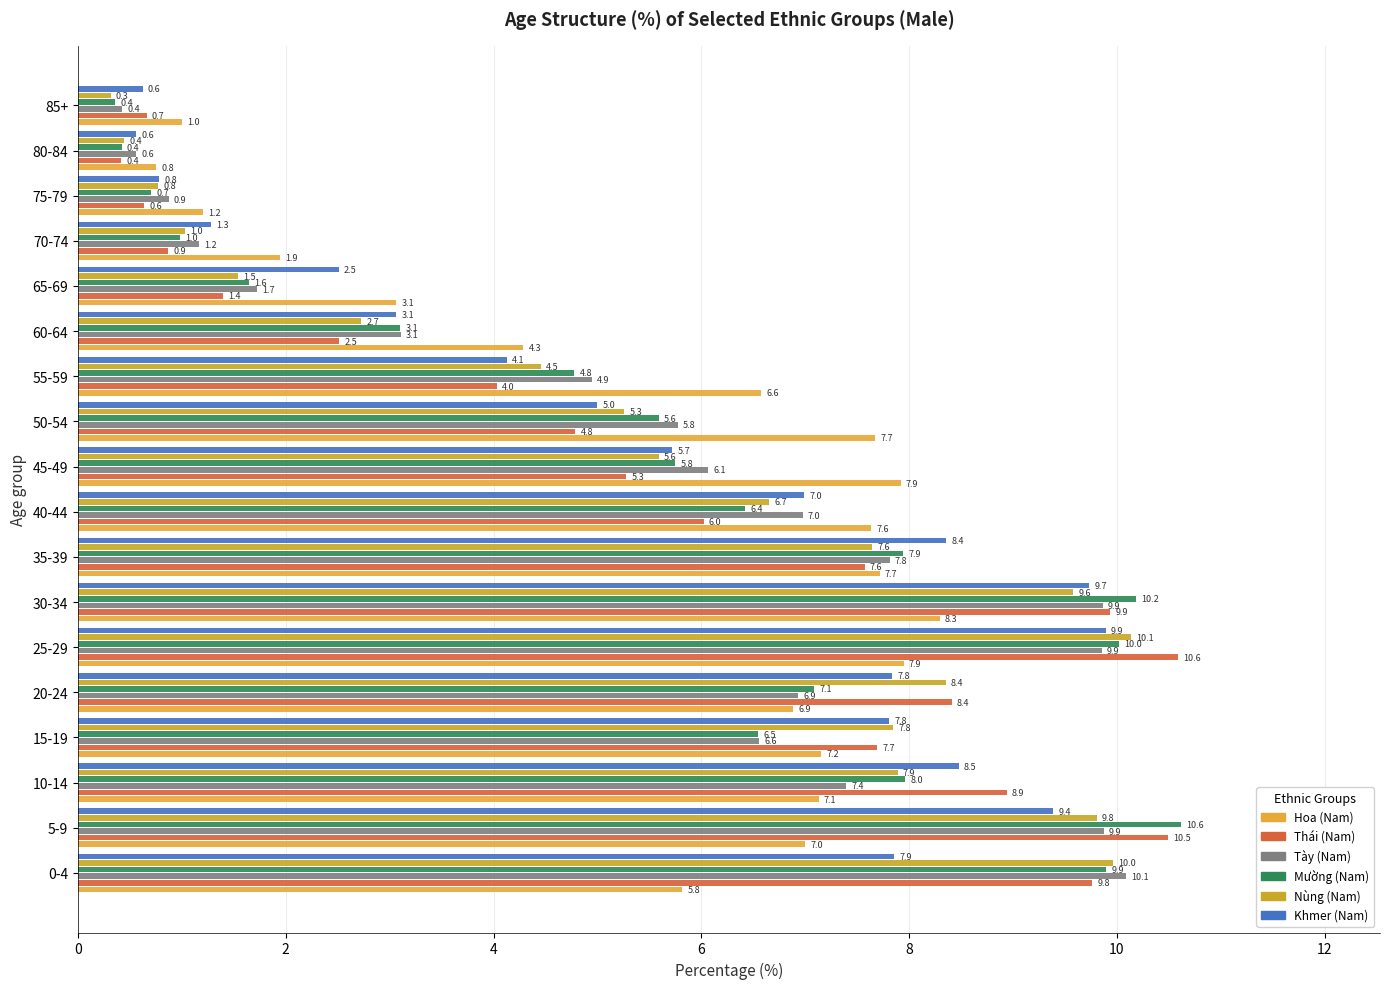

Rank the series by their maximum value, from lowest to highest.

Hoa (Nam), Khmer (Nam), Tày (Nam), Nùng (Nam), Thái (Nam), Mường (Nam)